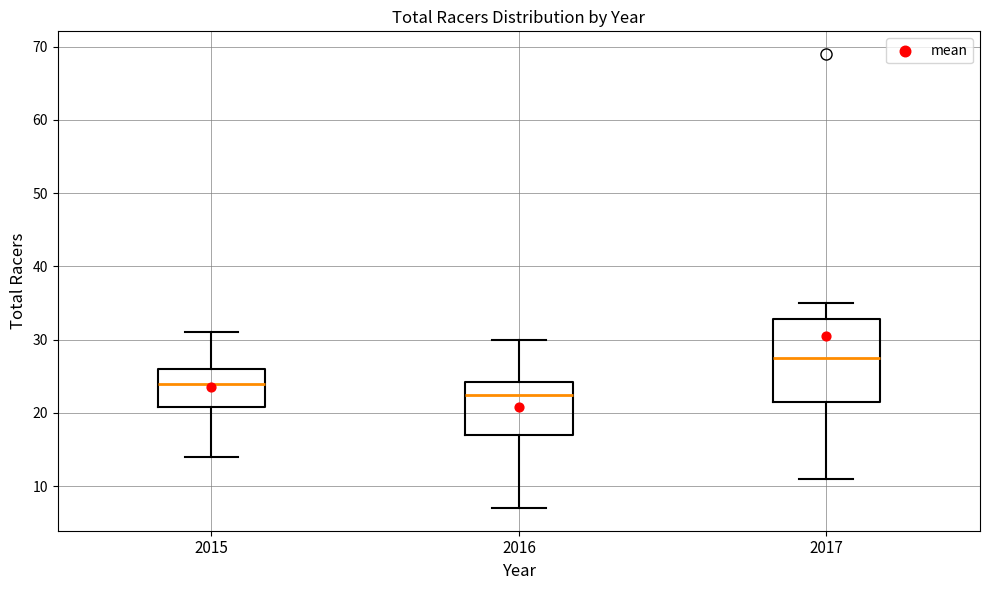

Where is the upper edge of the box at x = 2017 on the y-axis? The values are not printed on the chart, so give them approximately, as read against the axis.

33